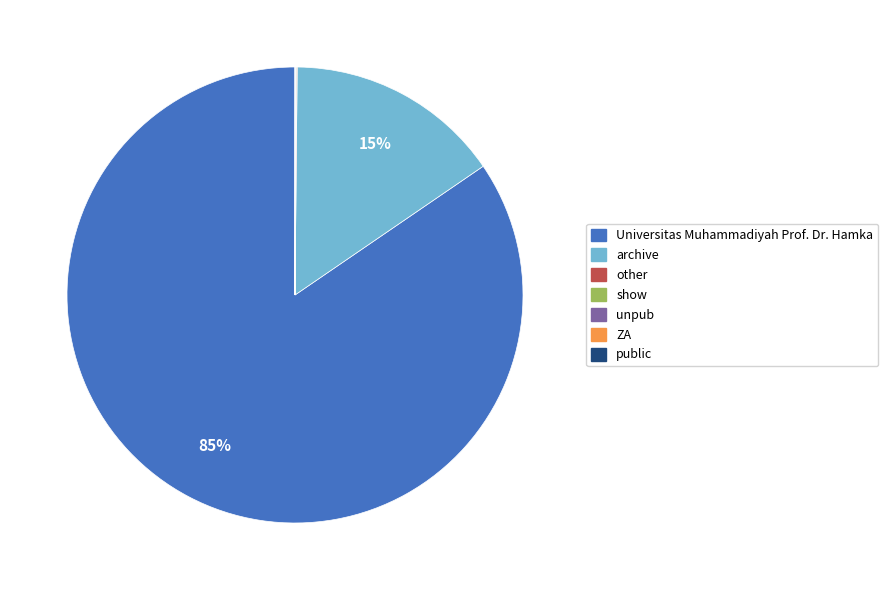

To the nearest percent, what is the difference between the largest and smallest slice percentages?

85%